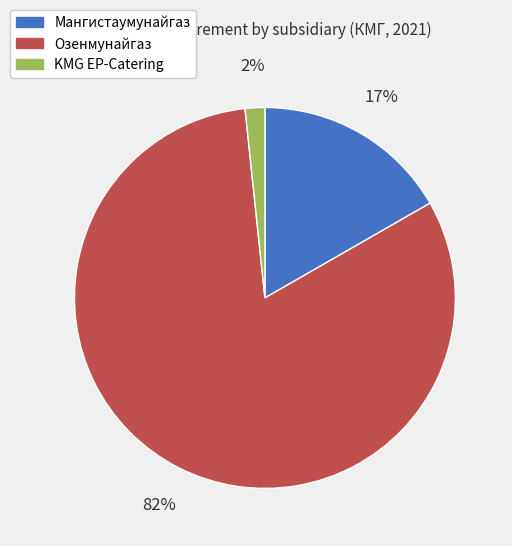

Is there a majority slice in this chart?

Yes